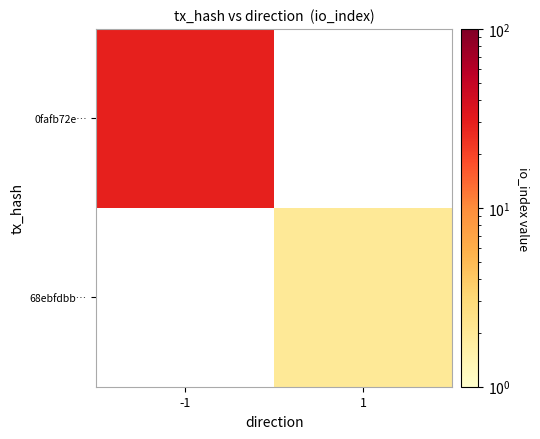

Which series has the widest spread of values?

0fafb72e…